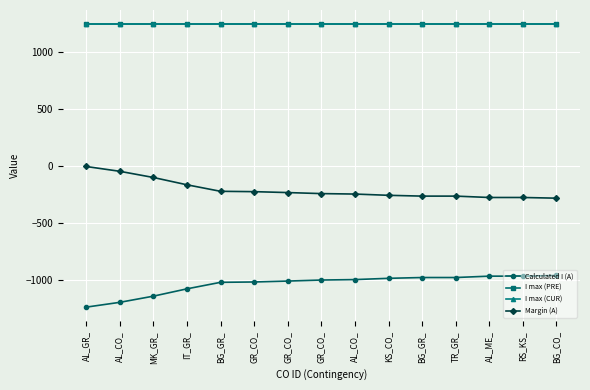

Is this an area chart (filled region under the line)?

No